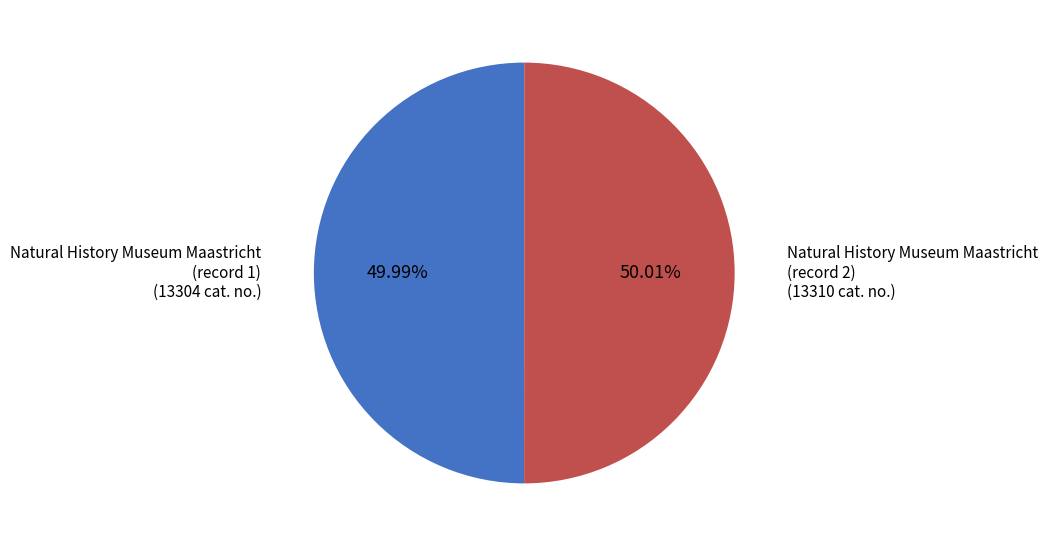

How many segments does this pie chart have?

2